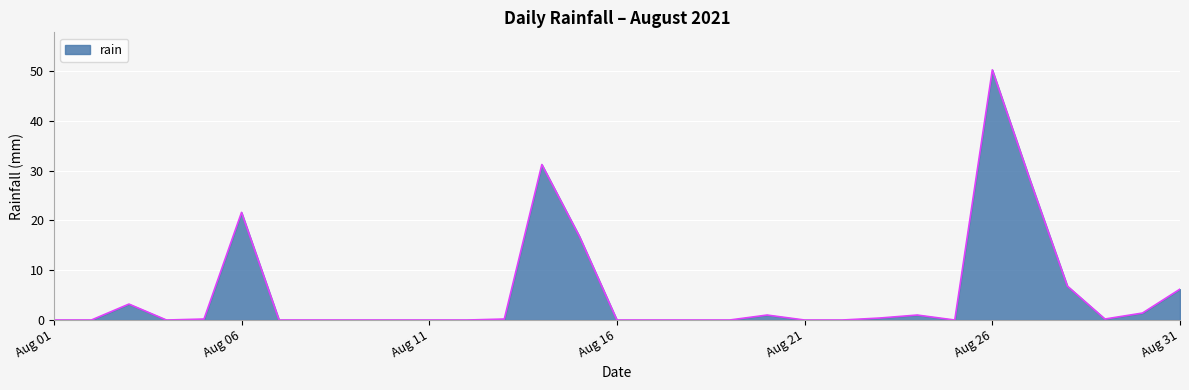

What is the sum of all values?

168.6